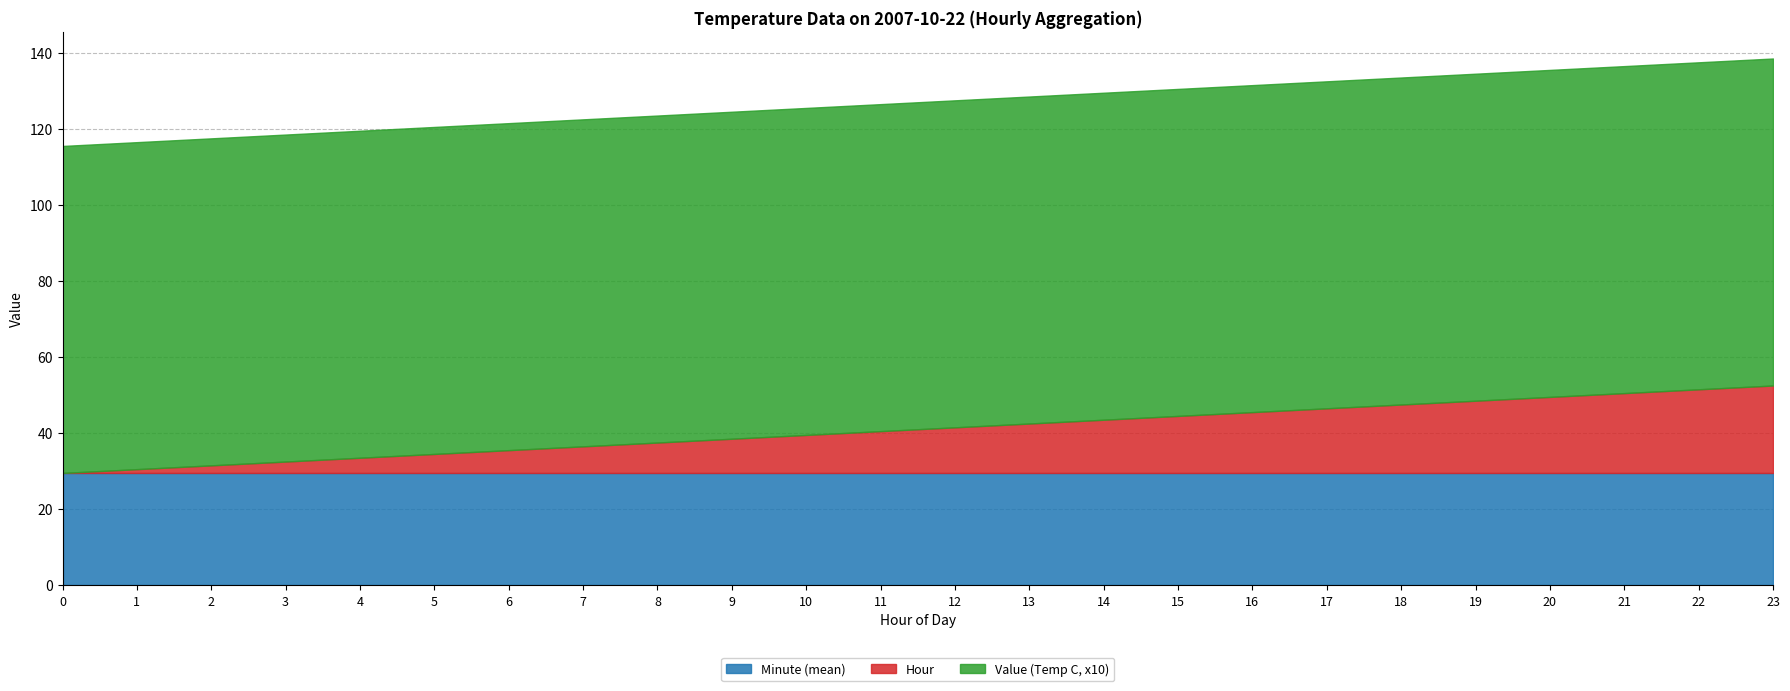

The value of Value (Temp C) at 18 is 12.9. True or false?

False